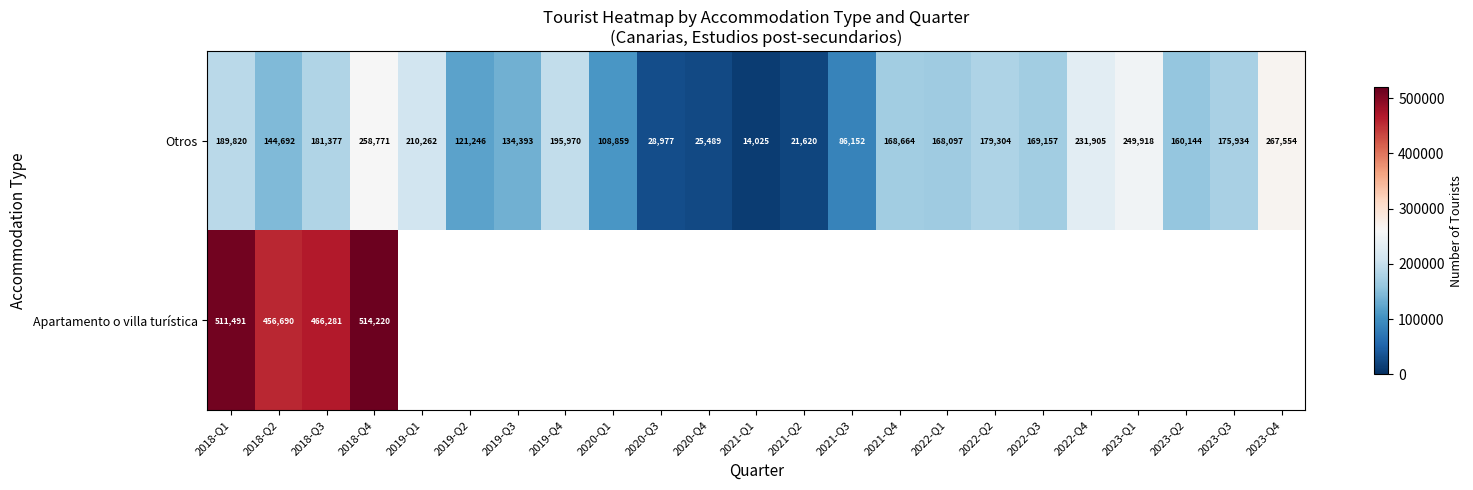

The value of Otros at 2023-Q4 is 267554. True or false?

True